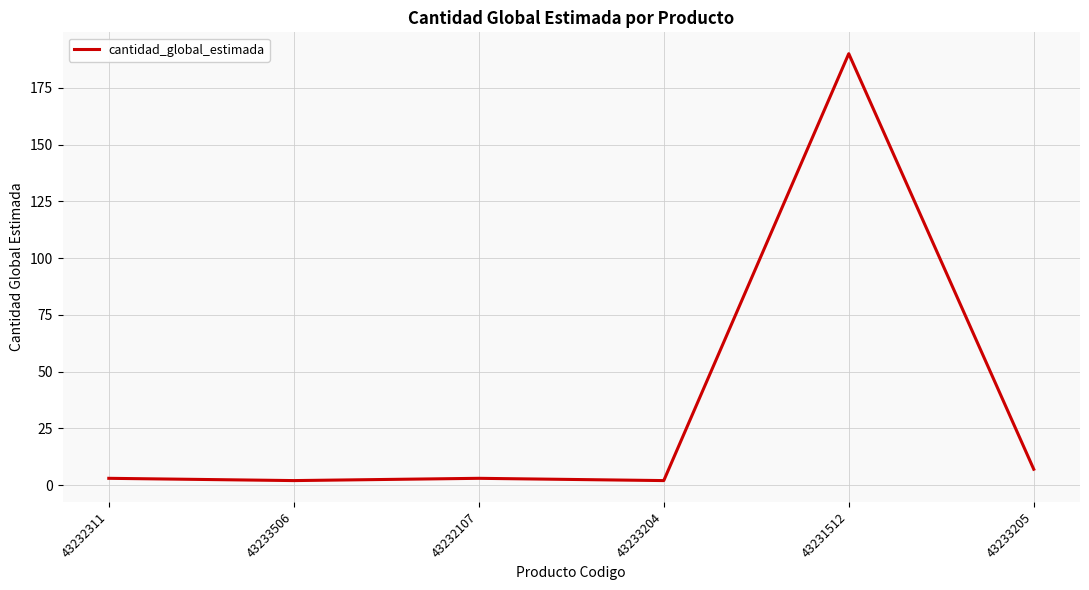

Read the value at 43232107.

3